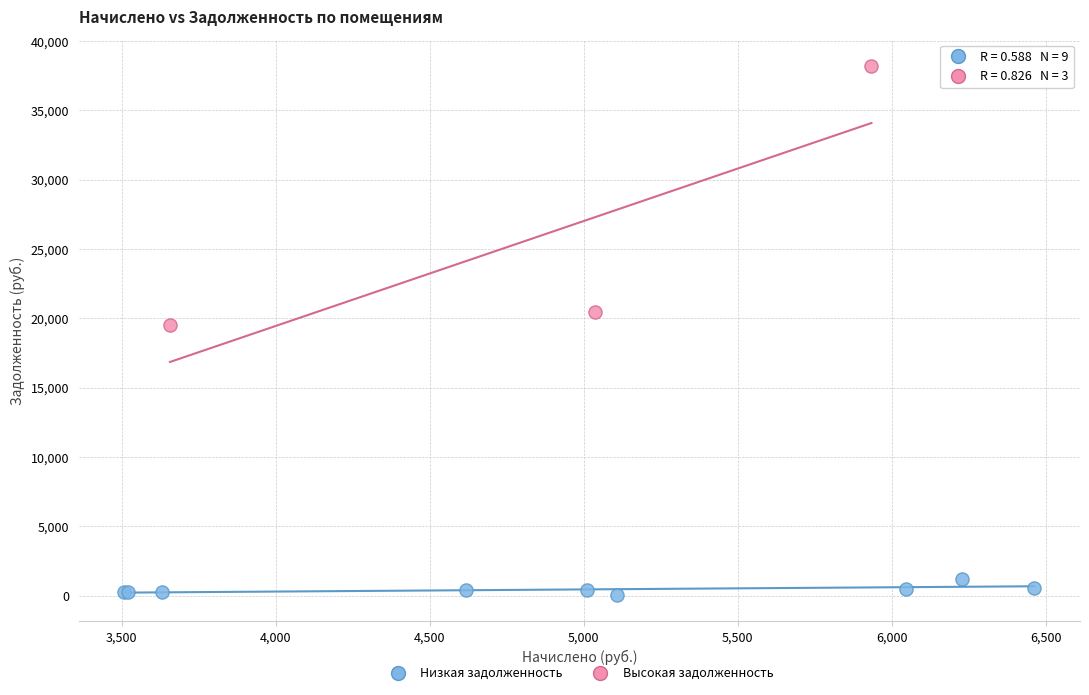

What are all the series names shown in the legend?

Низкая задолженность, Высокая задолженность